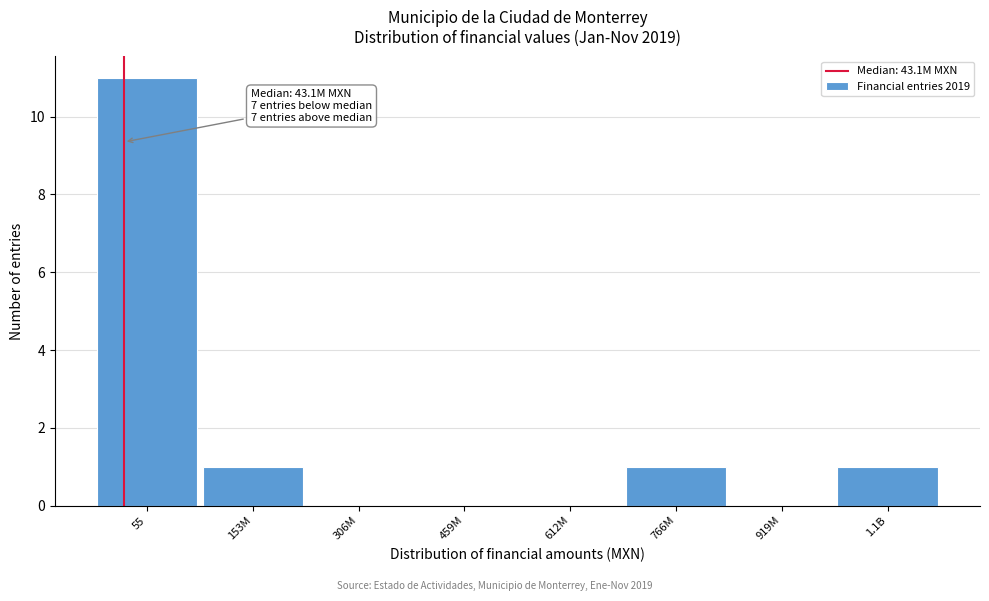

Reading left to right, transcribe all the data shown in this chart.

55=11	153M=1	306M=0	459M=0	612M=0	766M=1	919M=0	1.1B=1